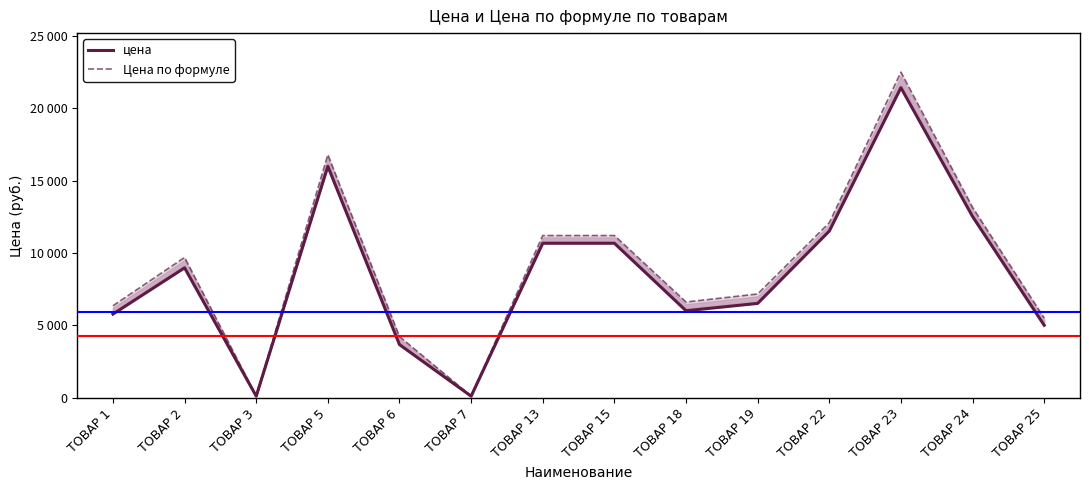

List the series in order of their overall mean, highest first.

Цена по формуле, цена